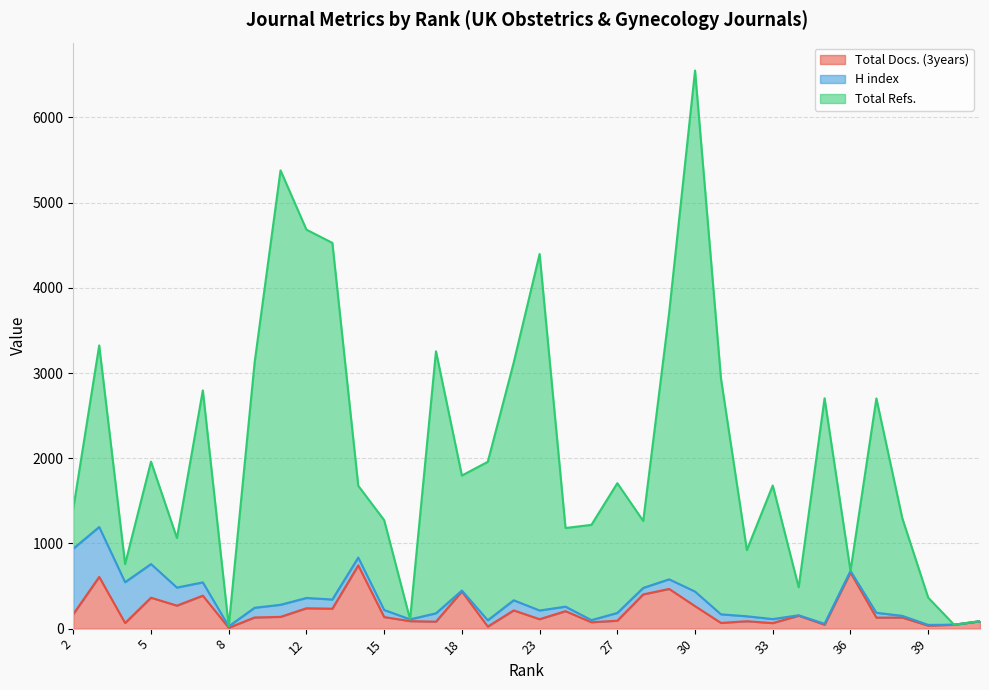

At which category does Total Refs. reach its first local peak?

3